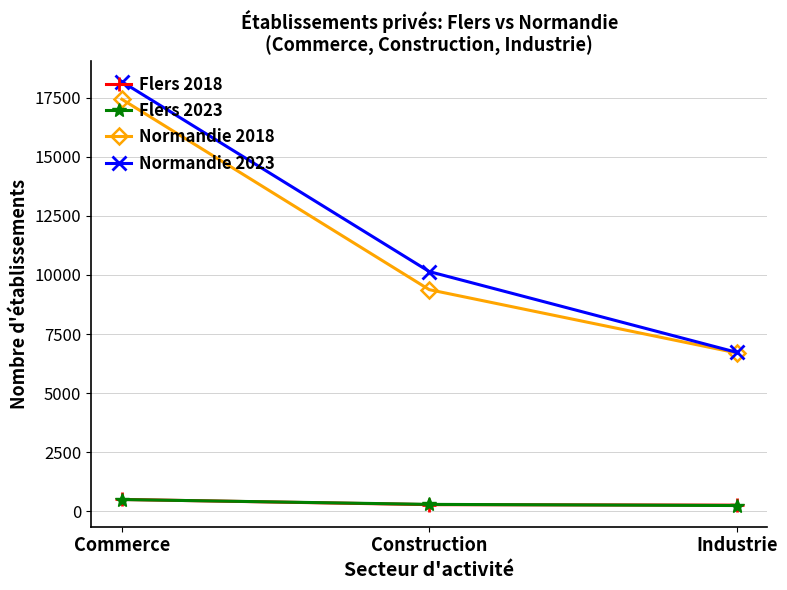

What is the difference between the highest and lowest values at Industrie?

6480